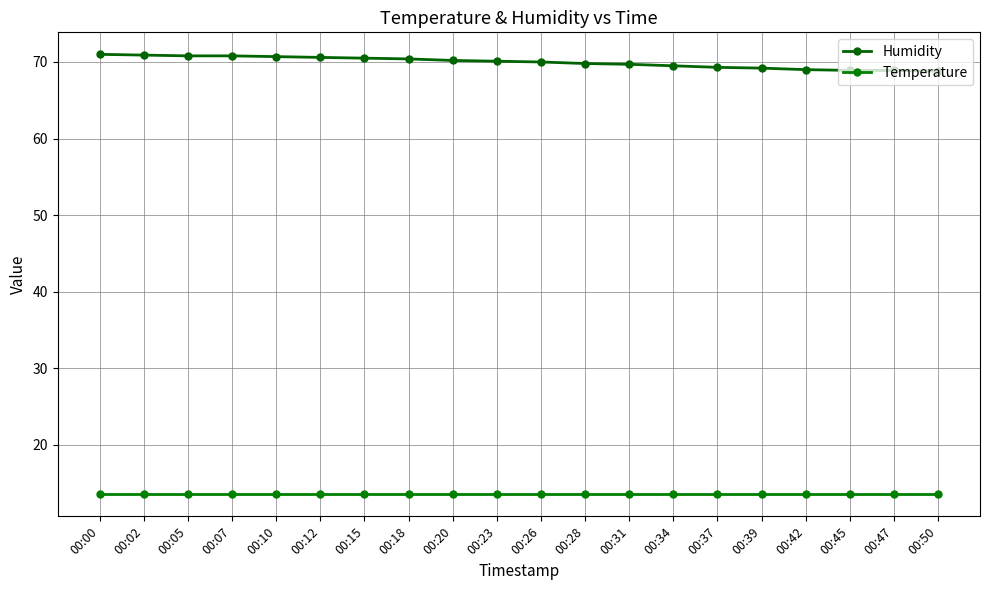

Is it true that Humidity equals 69.3 at 00:37?

True